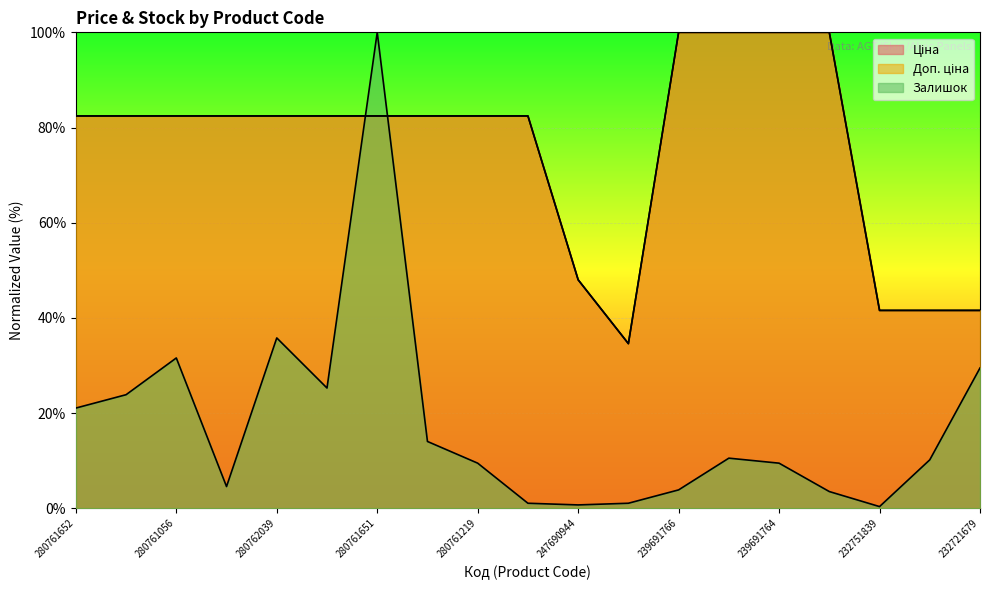

Does the chart display data point markers on the line(s)?

No